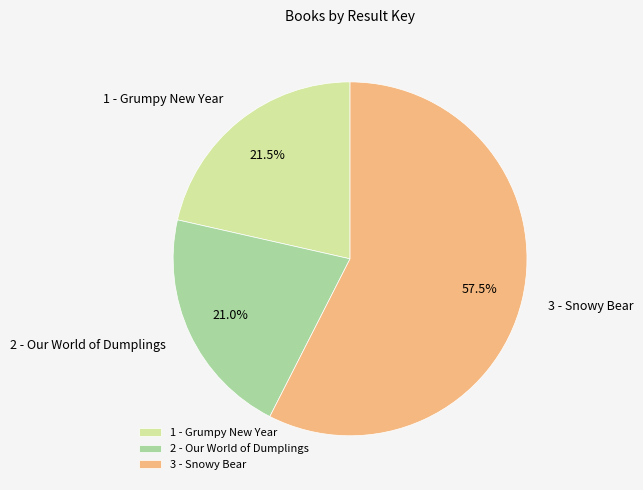

Which category has the biggest portion of the pie?

3 - Snowy Bear